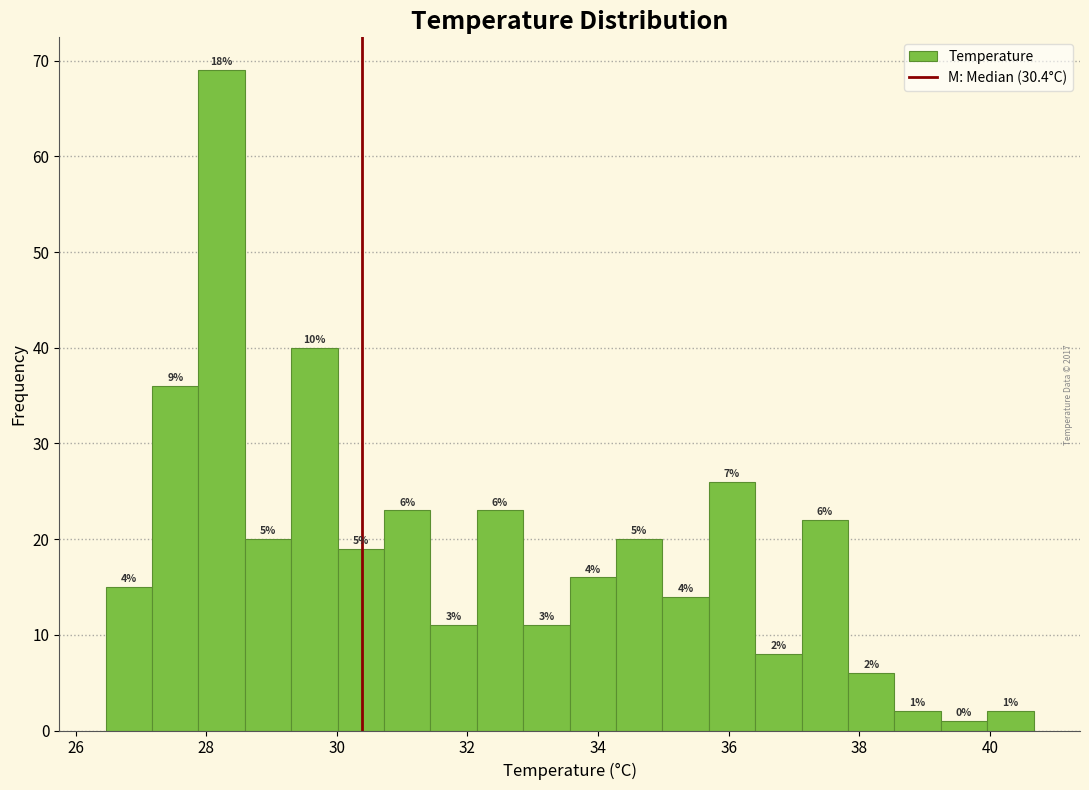

Around what value on the x-axis is the tallest bar? Give the approximate position of its centre, as read against the axis.

28.2